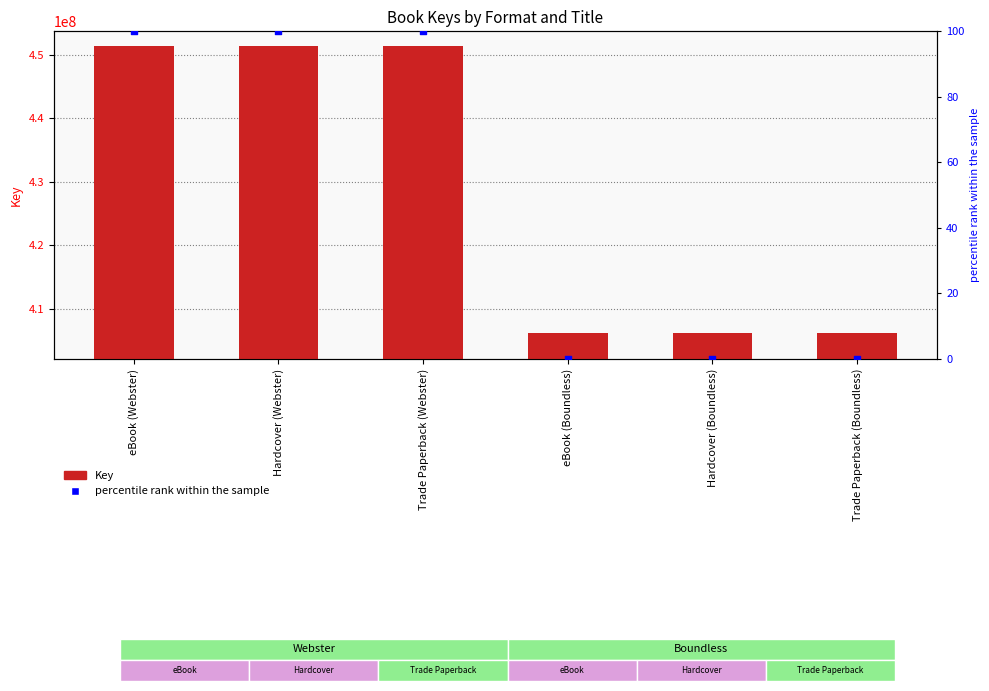

What is the total value across all series at eBook (Boundless)?

406214723